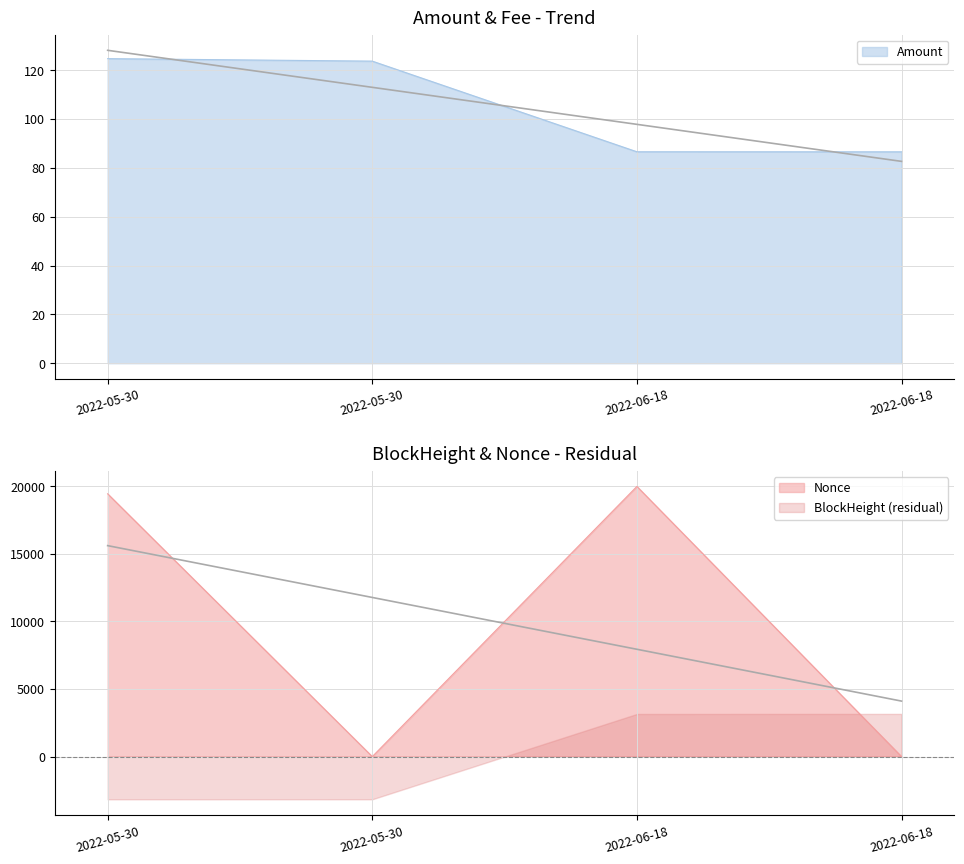

What is the value of the Amount point at the 3rd from the left?

86.6